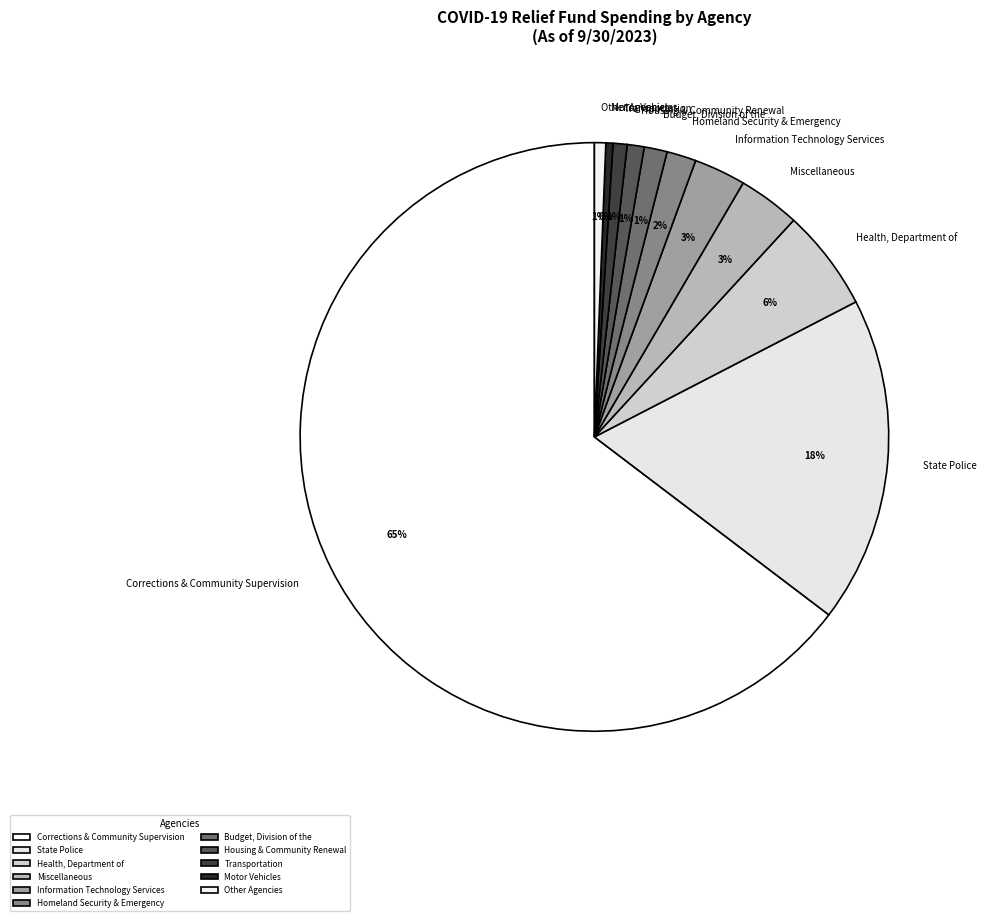

True or false: Housing & Community Renewal accounts for 1% of the total.

True